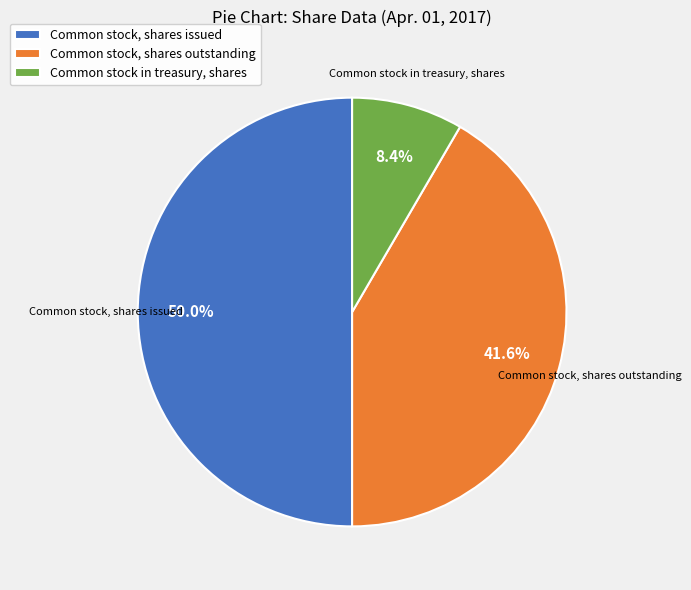

How many slices are in this pie chart?

3